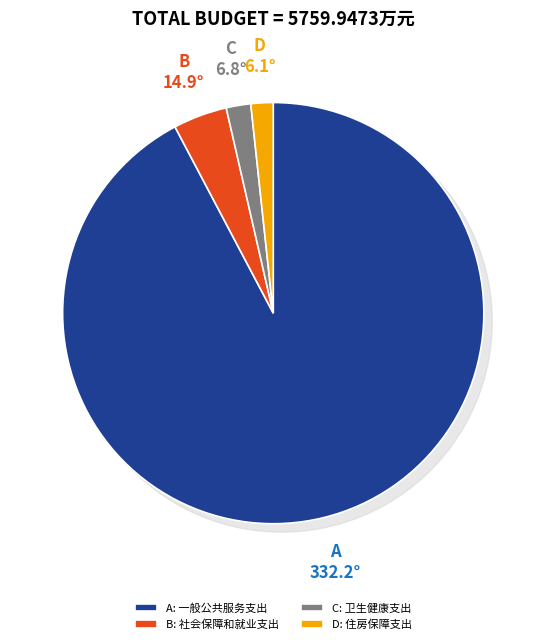

Is there any slice that represents more than half of the pie?

Yes